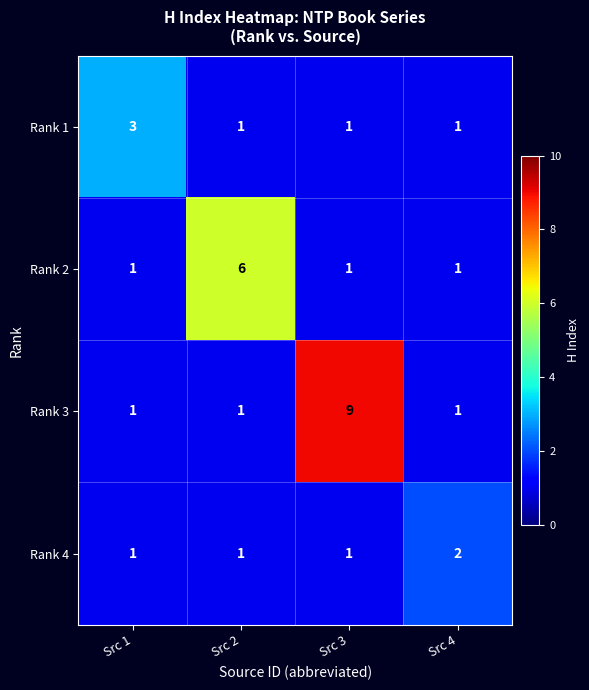

Which series has the largest total across all categories?

Rank 3